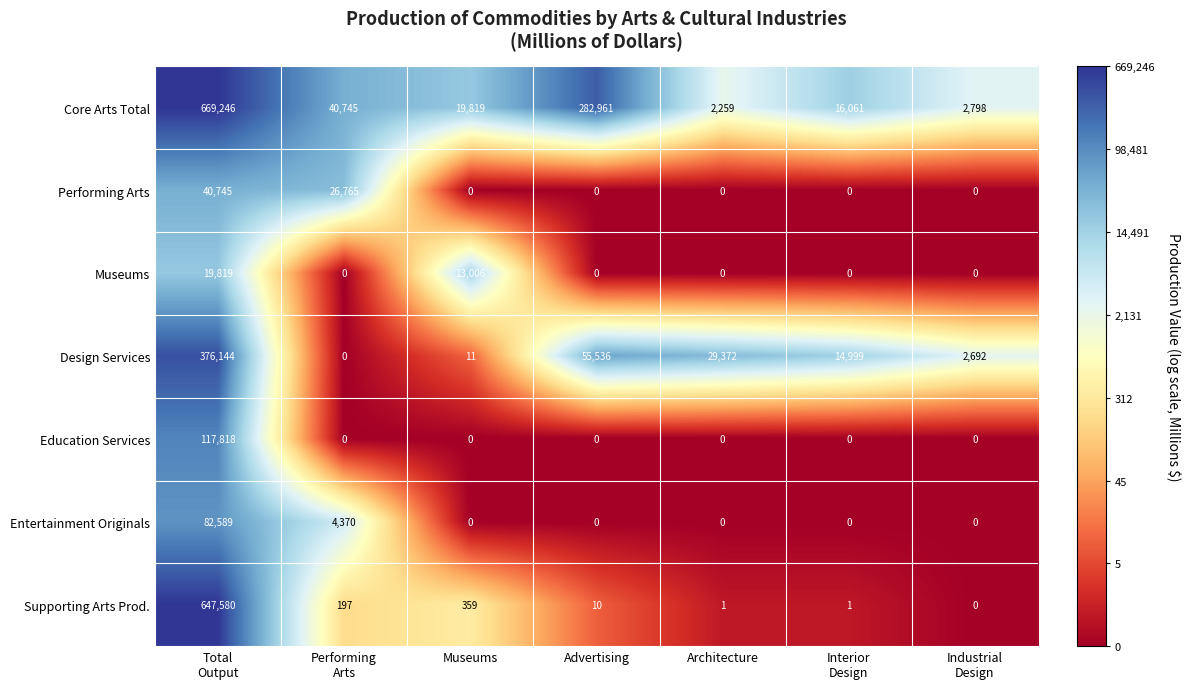

How many Museums values are between 0 and 13006?

6